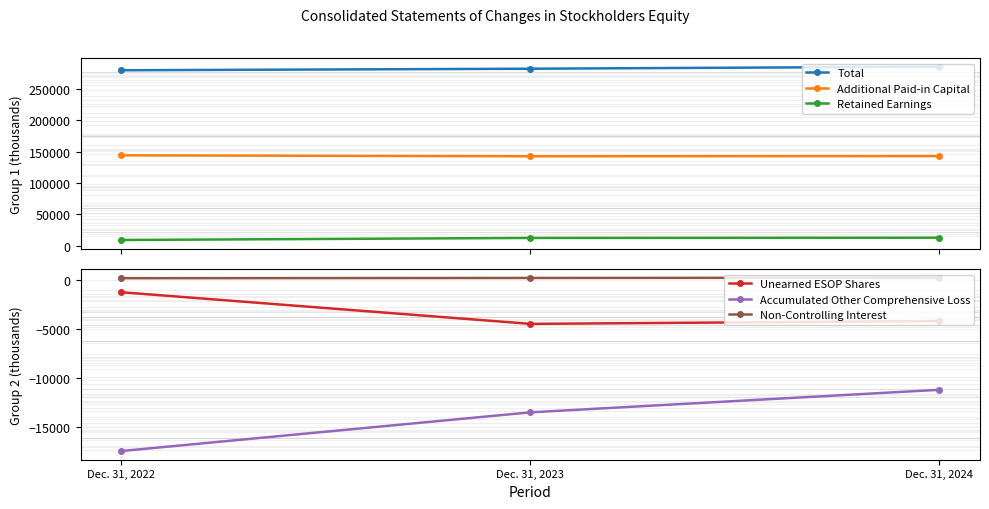

Reading left to right, transcribe all the data shown in this chart.

Total: 279652	282097	285376
Additional Paid-in Capital: 144157	142601	142902
Retained Earnings: 9294	12552	12911
Unearned ESOP Shares: -1265	-4492	-4201
Accumulated Other Comprehensive Loss: -17473	-13525	-11223
Non-Controlling Interest: 170	194	219